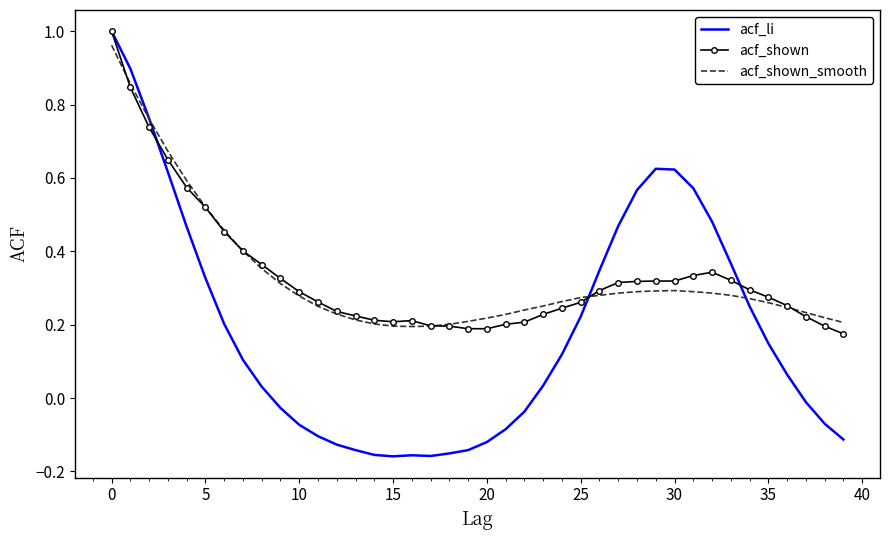

Which series has the widest spread of values?

acf_li